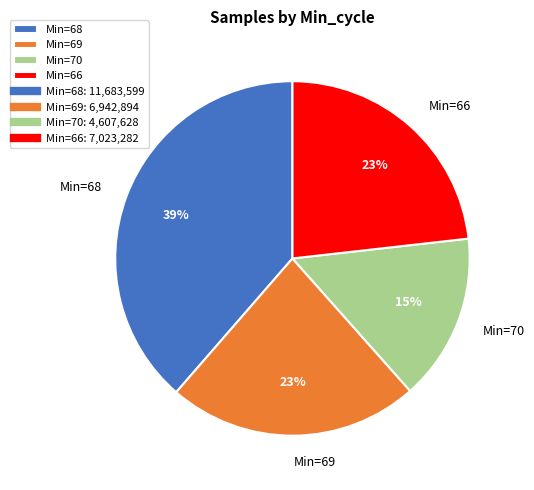

Count the number of slices in the pie.

4